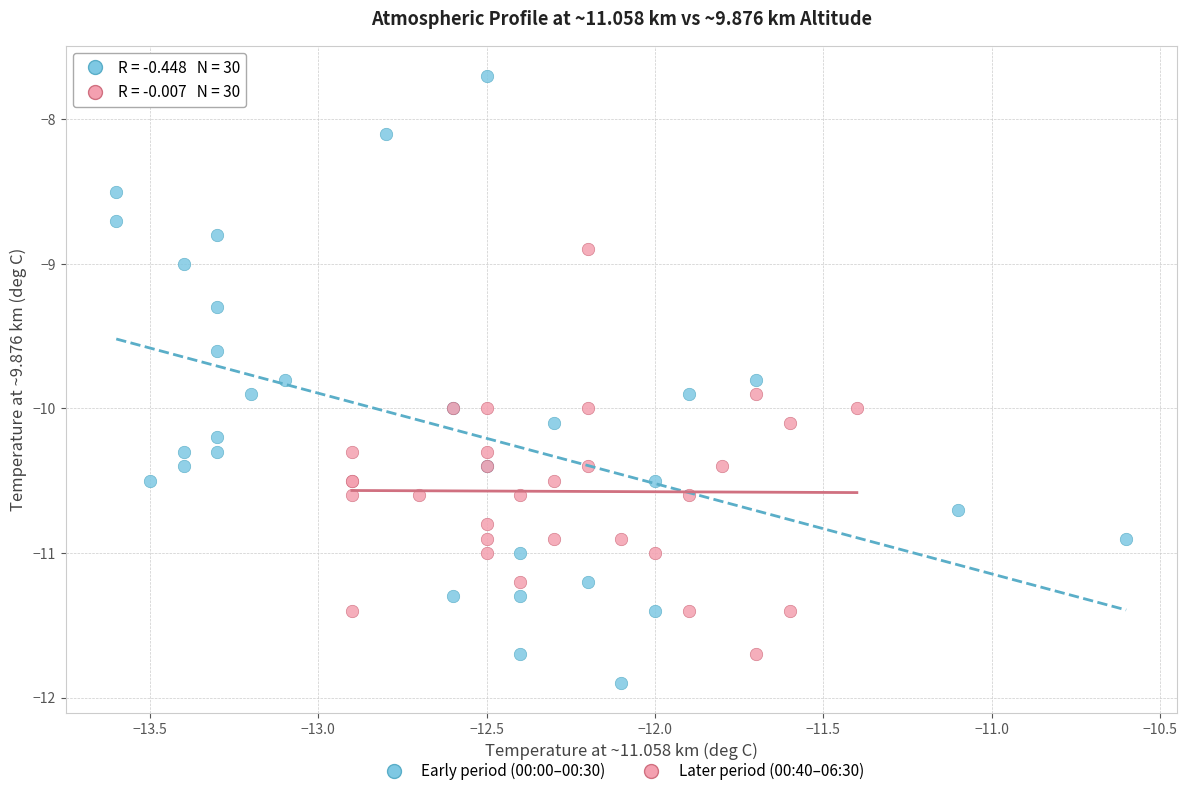

Which series has the largest Y range (max minus min)?

Early period (00:00–00:30)